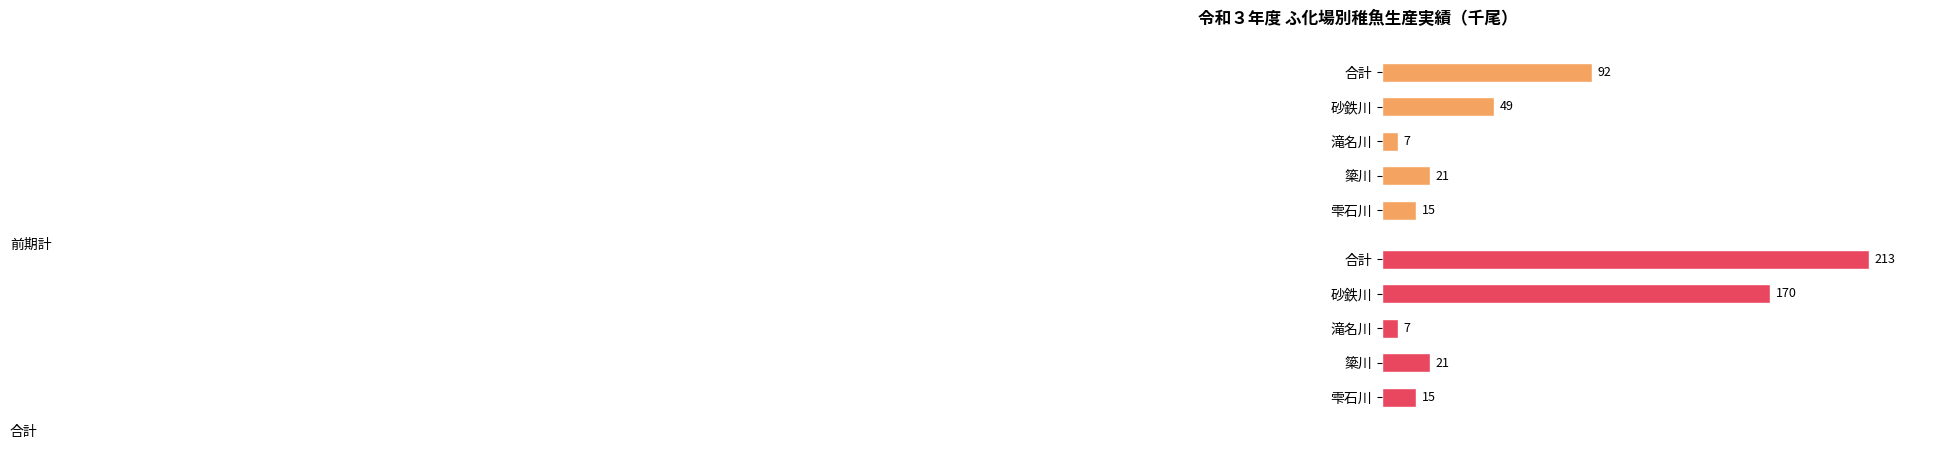

Reading left to right, transcribe all the data shown in this chart.

前期計: 15	21	7	49	92
合計: 15	21	7	170	213